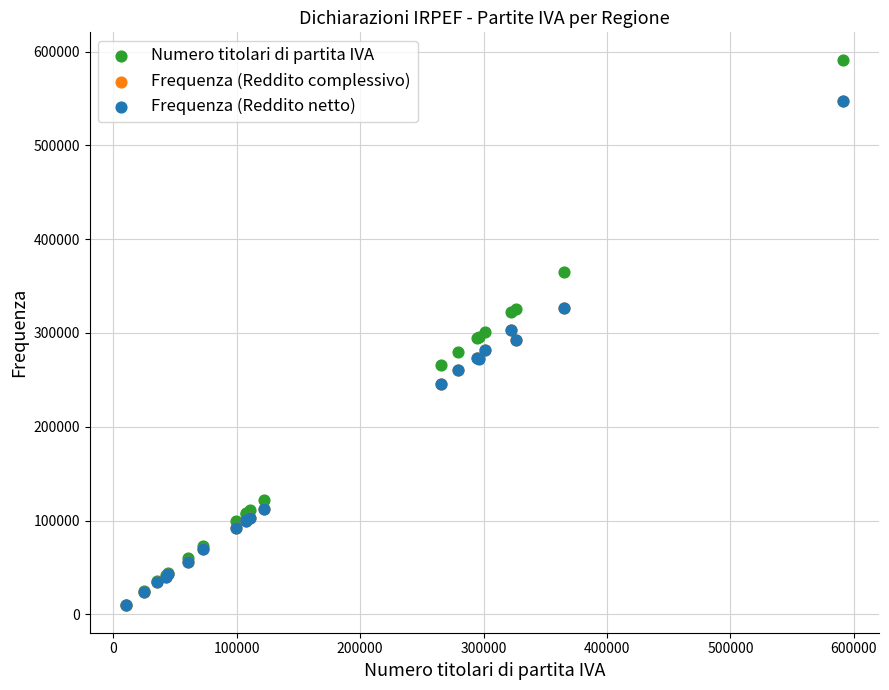

Which series has the largest Y range (max minus min)?

Numero titolari di partita IVA